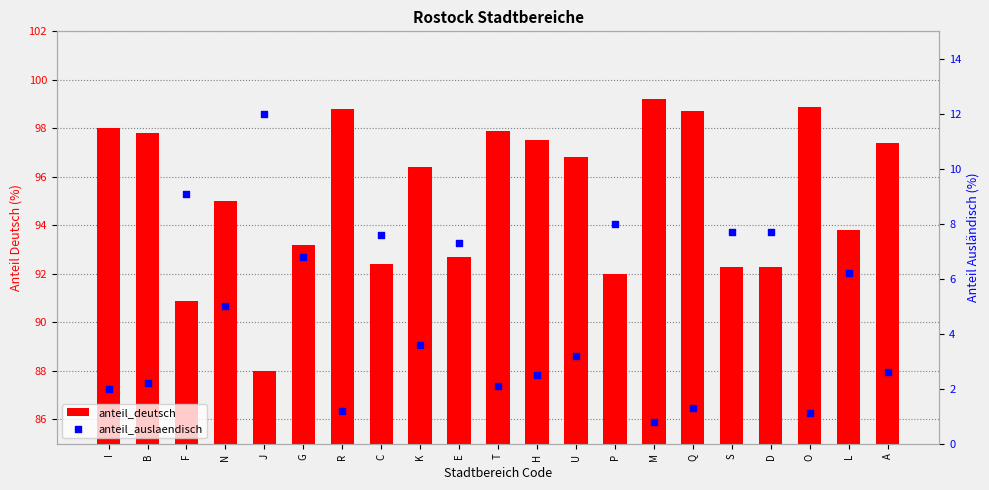

Which series has the largest total across all categories?

anteil_deutsch